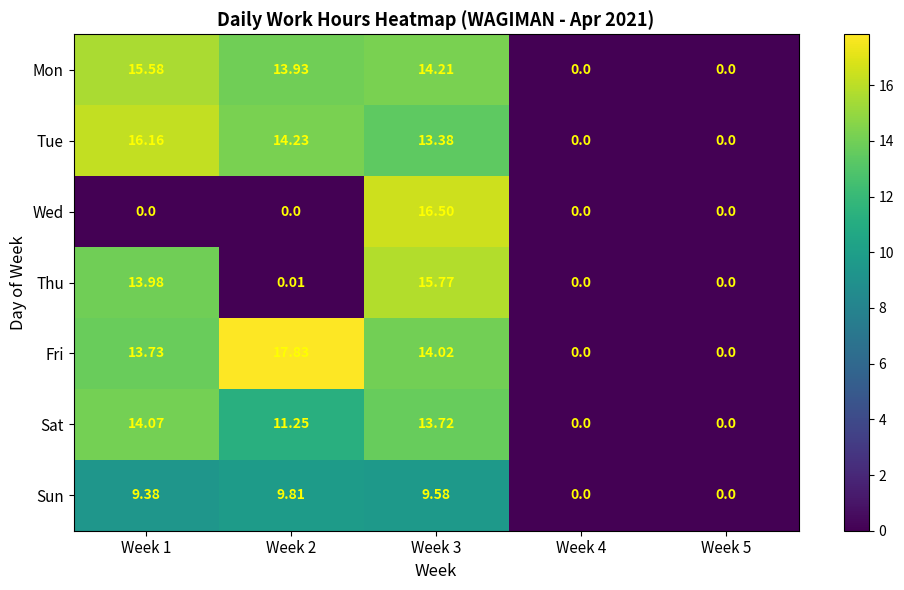

Count the number of categories in the chart.

5